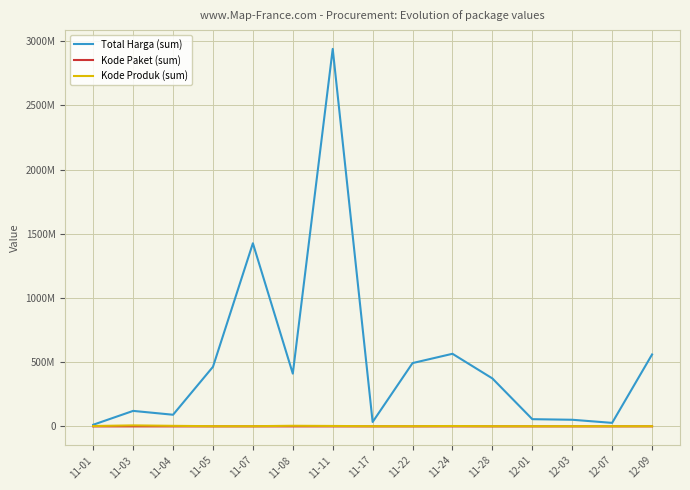

At which label is Total Harga (sum) closest to 1476110870?

11-07